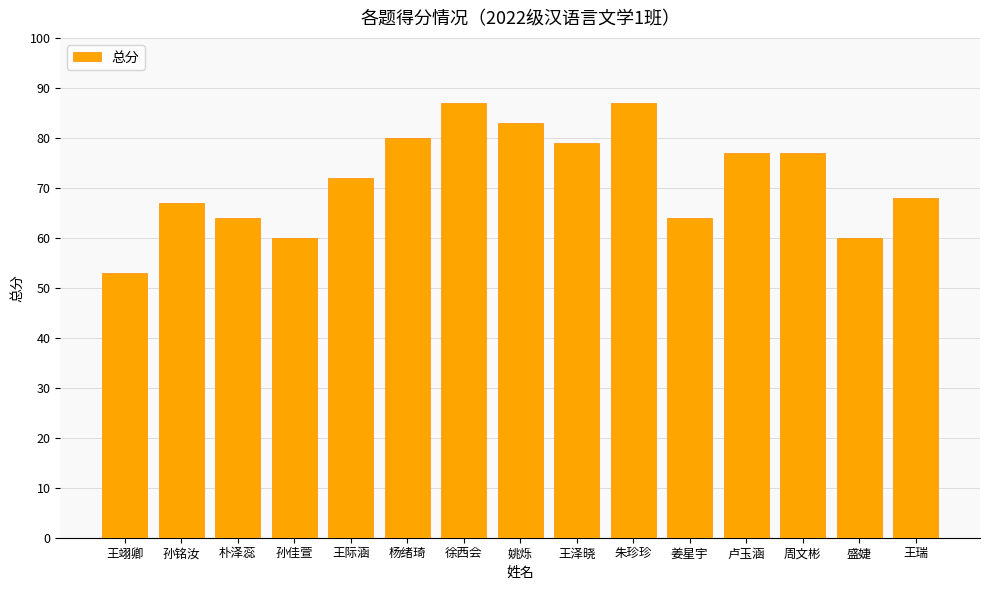

What is the smallest value displayed?

53